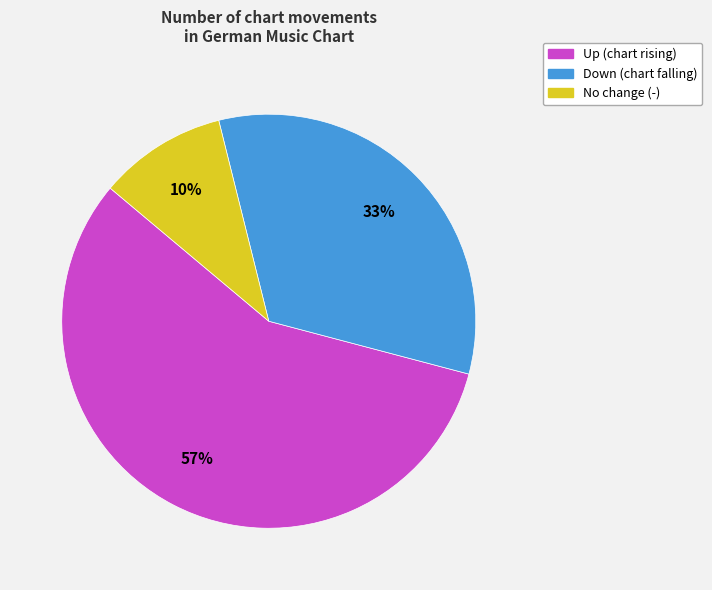

Approximately how many times larger is the value at Down (chart falling) compared to Up (chart rising)?

0.6